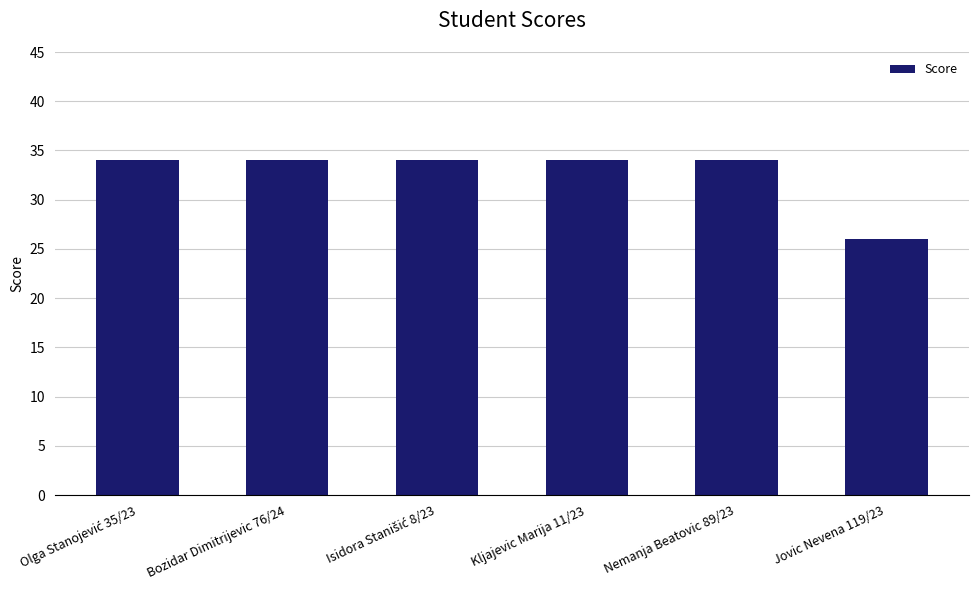

True or false: the data shows 18 at Jovic Nevena 119/23.

False